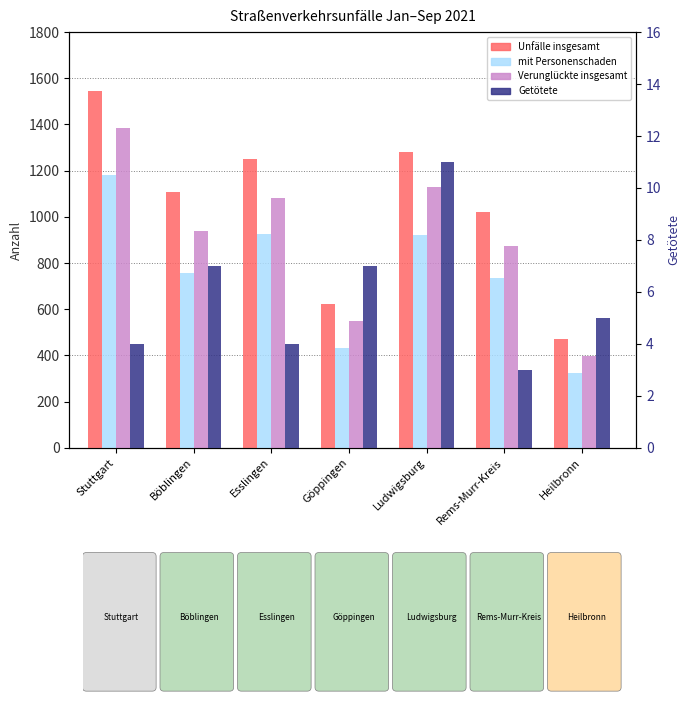

What is the label of the 5th bar from the right?

Esslingen